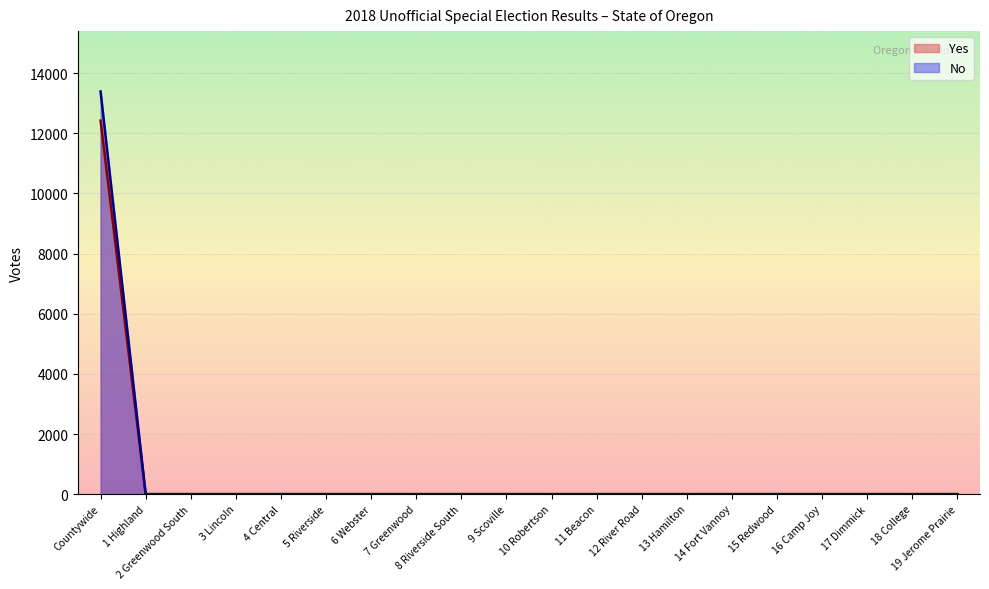

The Yes series shows 0 at 10 Robertson. True or false?

True